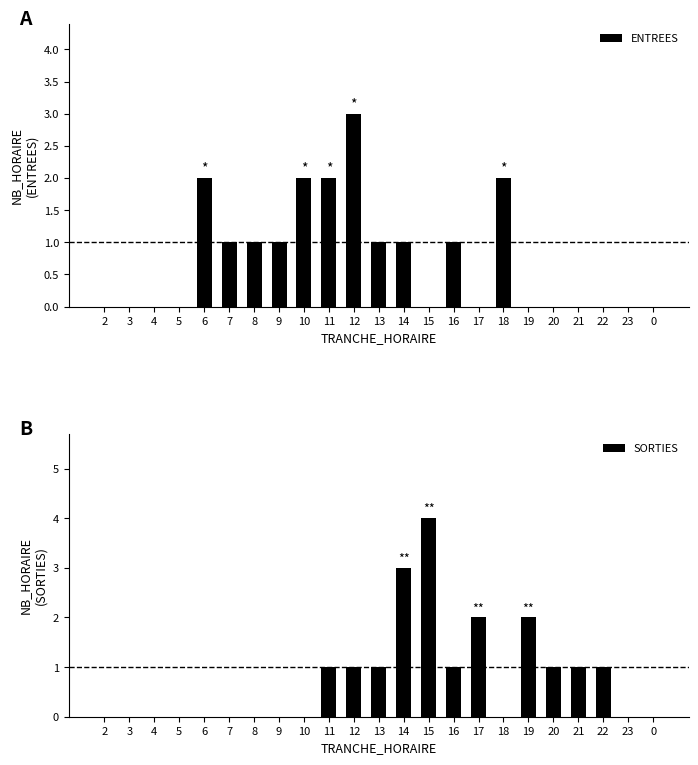

What is the maximum value shown in the chart?

4